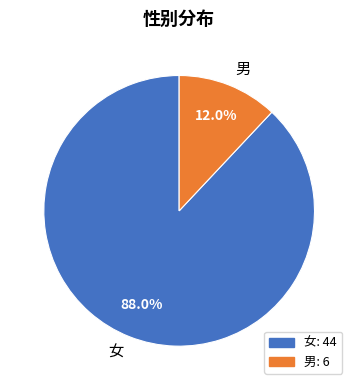

Which slice is the largest?

女